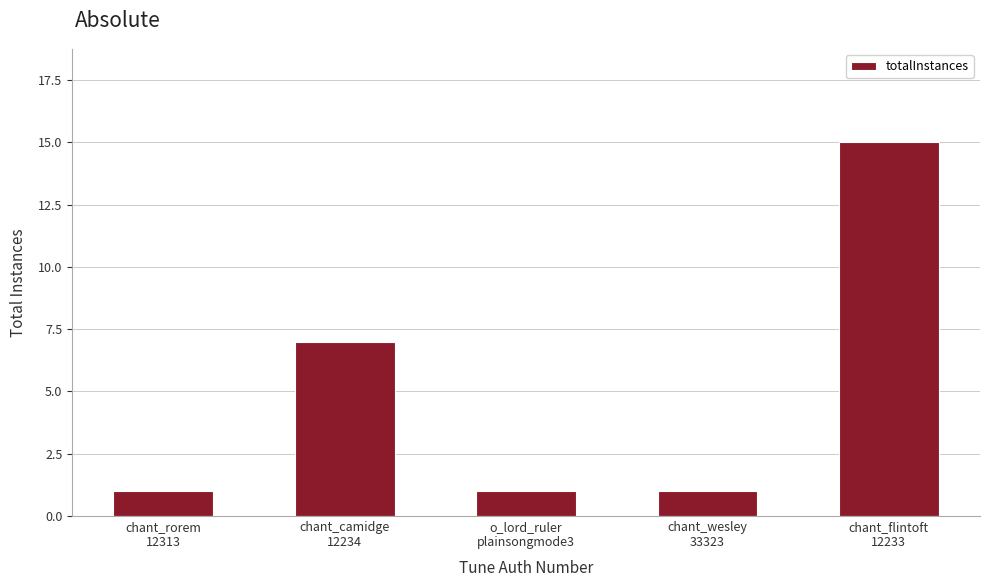

Reading left to right, transcribe all the data shown in this chart.

1	7	1	1	15